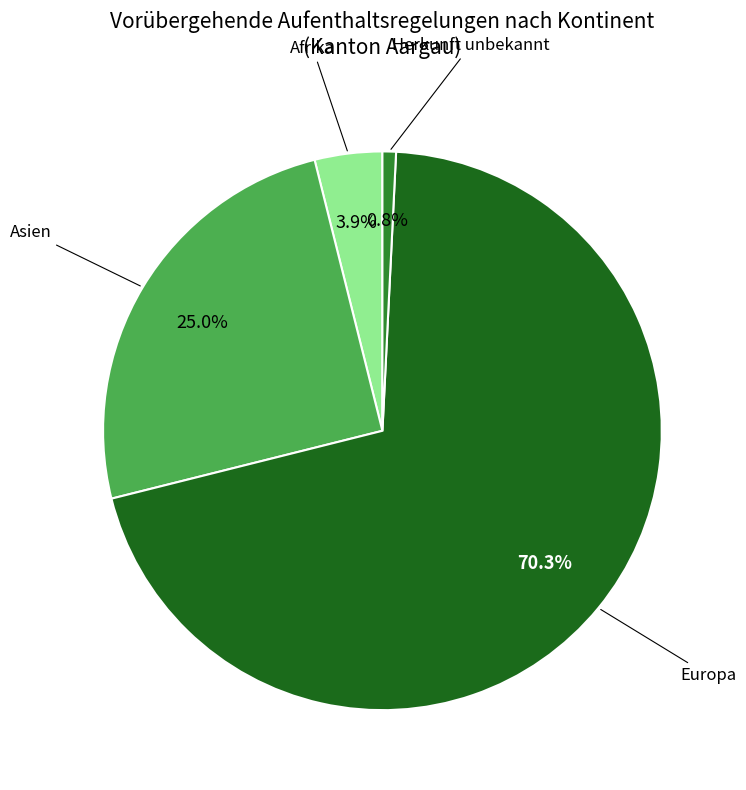

What percentage is the Europa slice, to the nearest percent?

70%